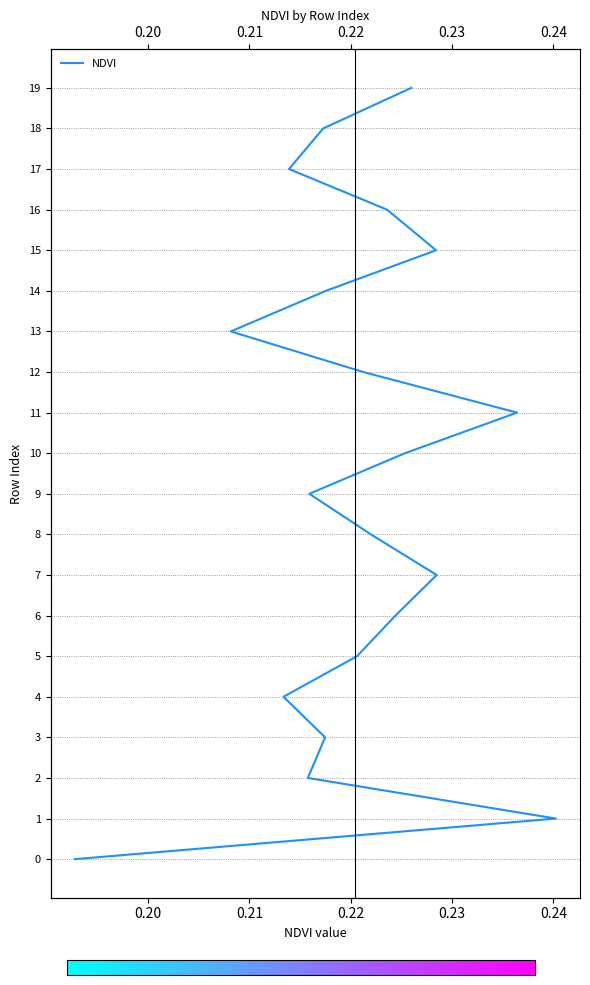

What is the change in value from 0.21 to 0.23?

+2